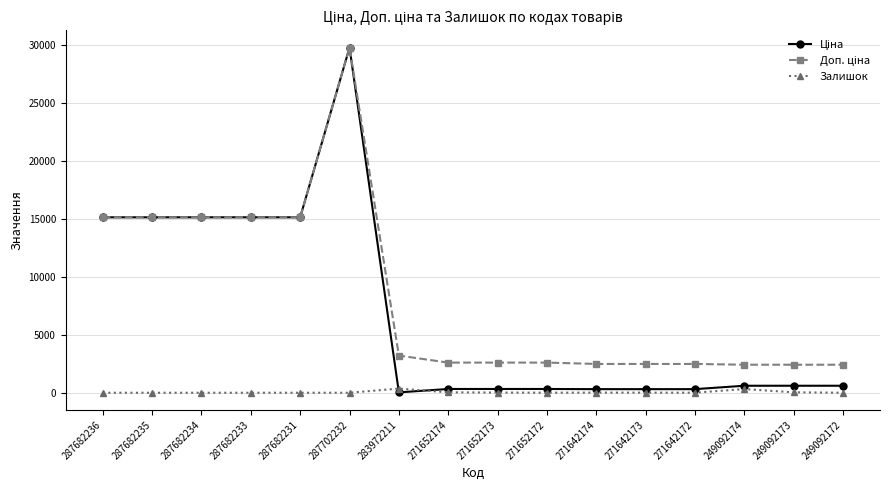

What is the difference between the highest and lowest values at 287682234?

15120.0